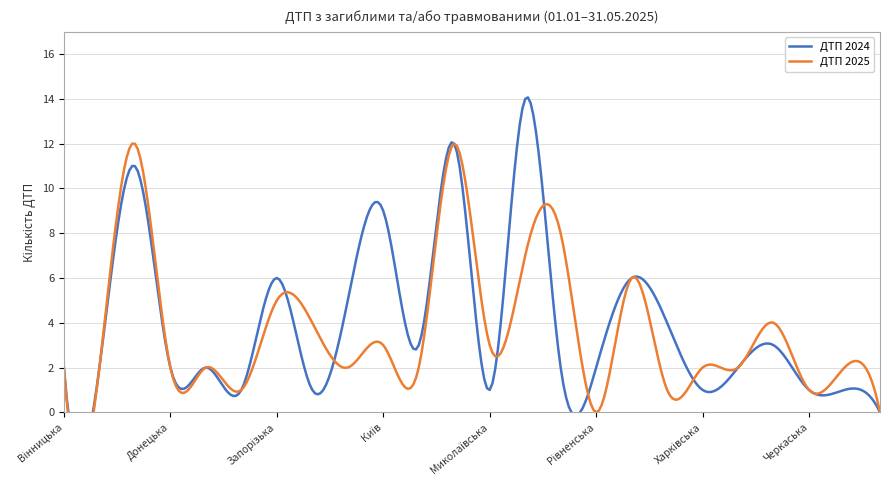

Which series changed the most between Київська and Харківська?

ДТП 2024